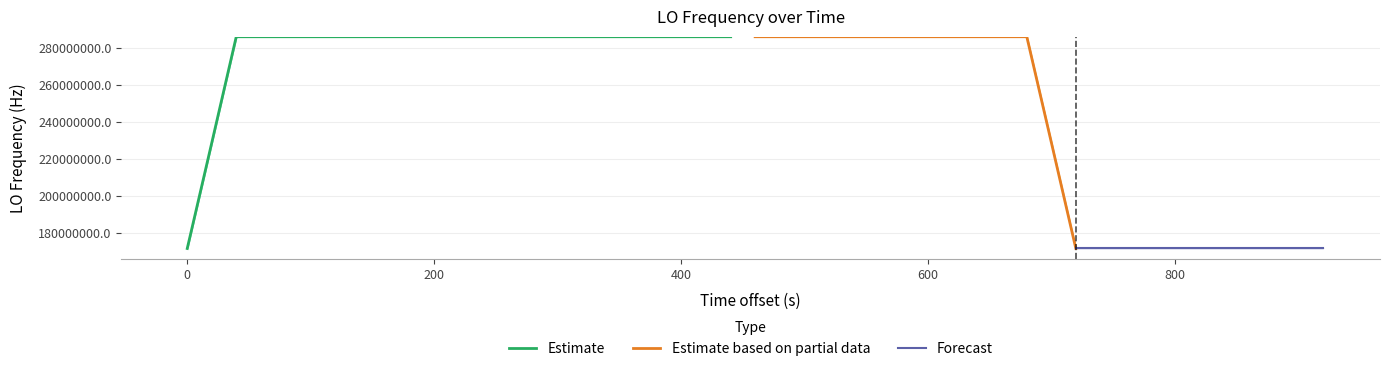

Does the chart contain stacked bars?

No